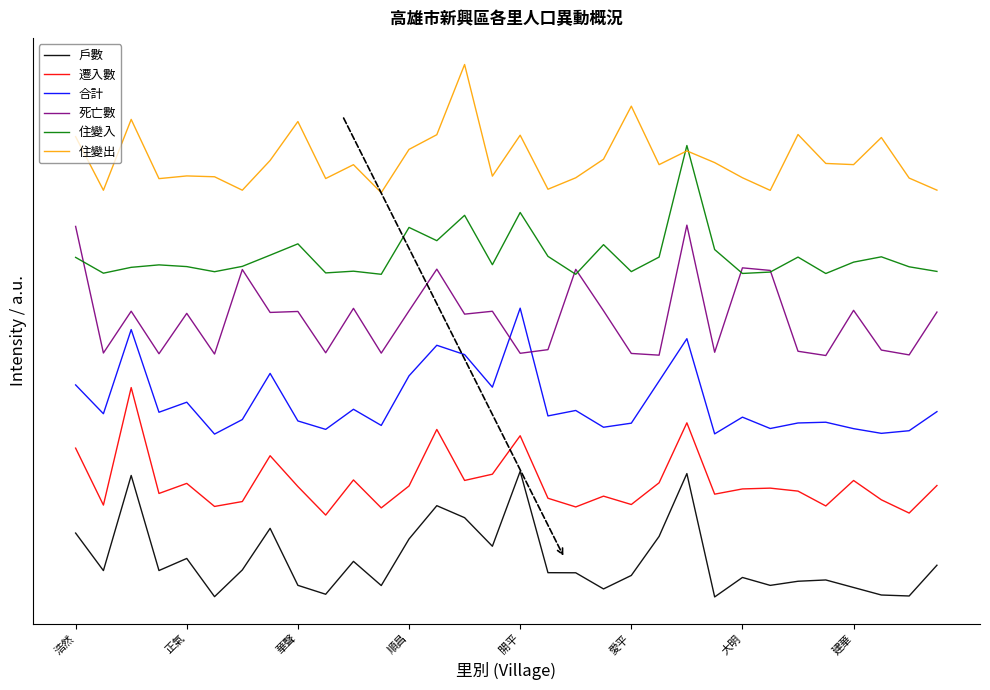

Is this an area chart (filled region under the line)?

No